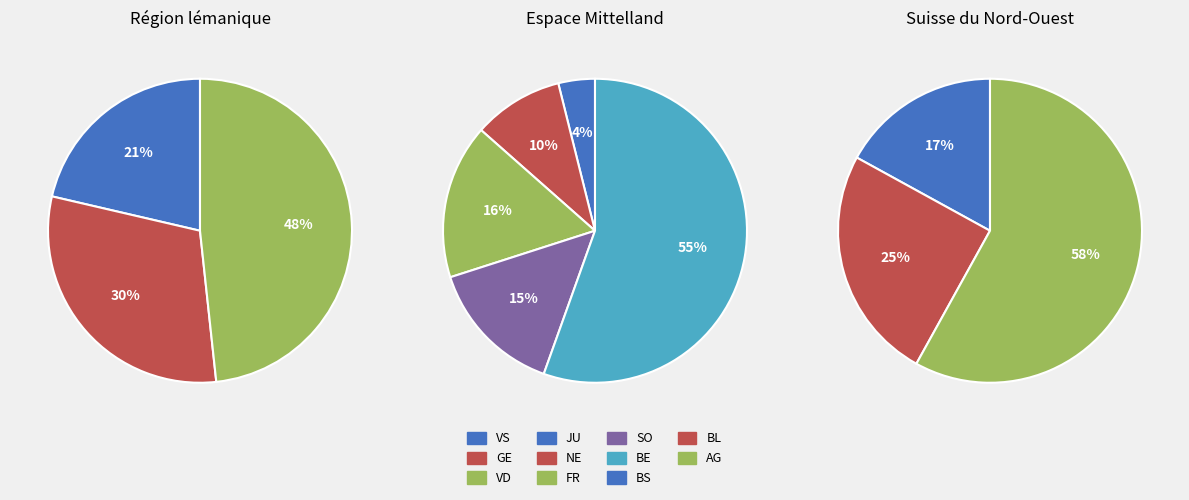

Is there a majority slice in this chart?

No